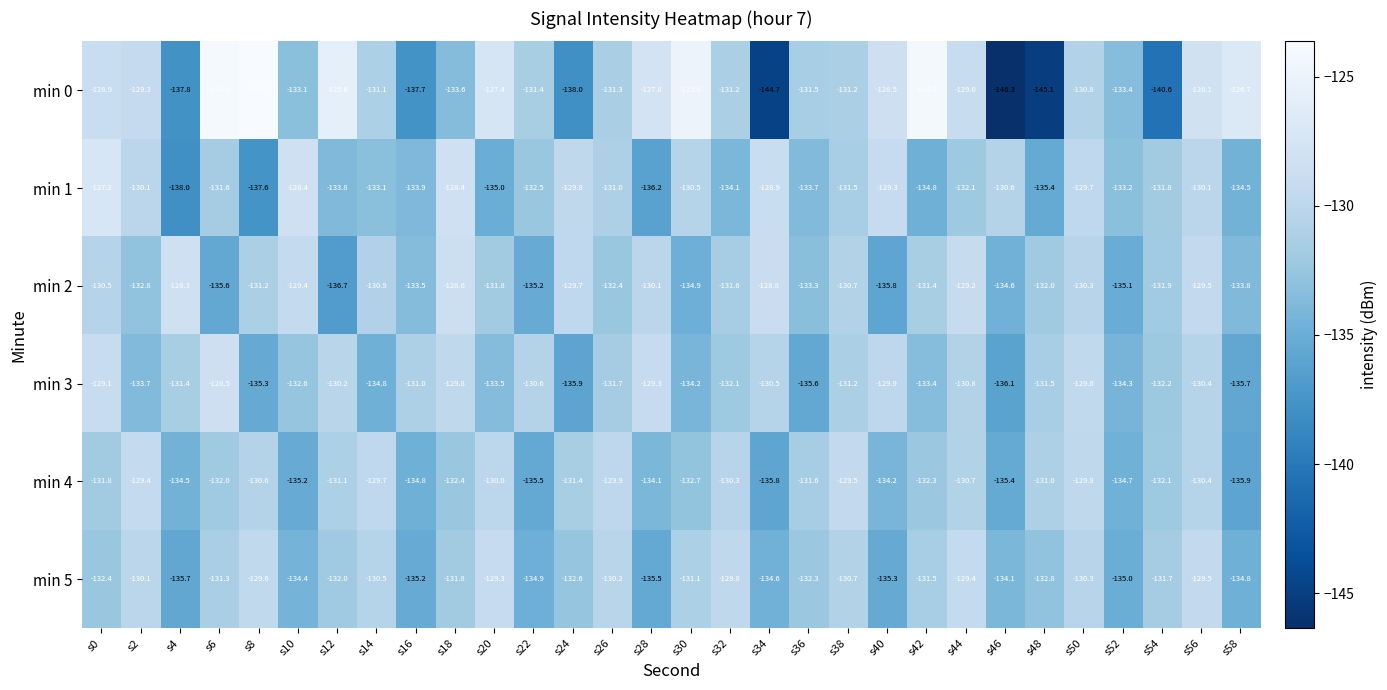

What is the greatest value displayed?

-123.6